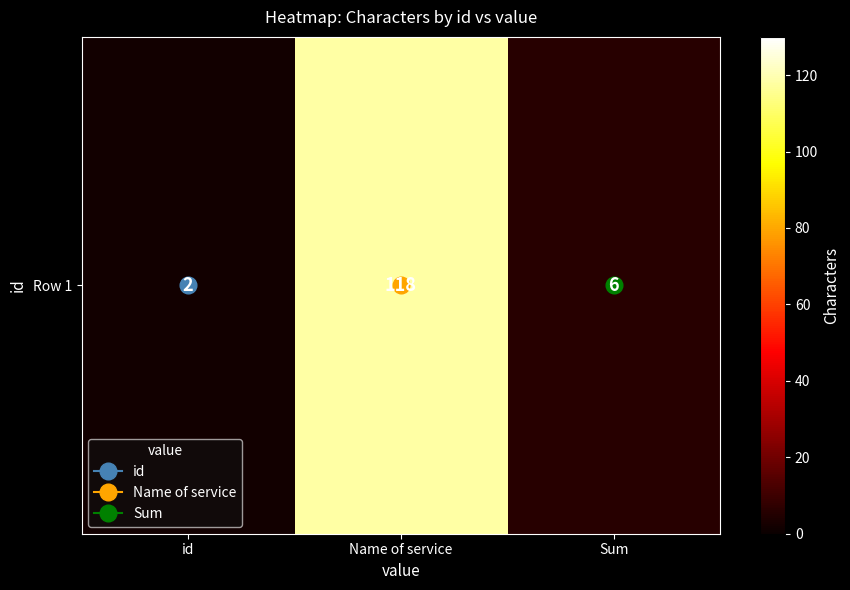

Rank the categories by value from lowest to highest.

id, Sum, Name of service